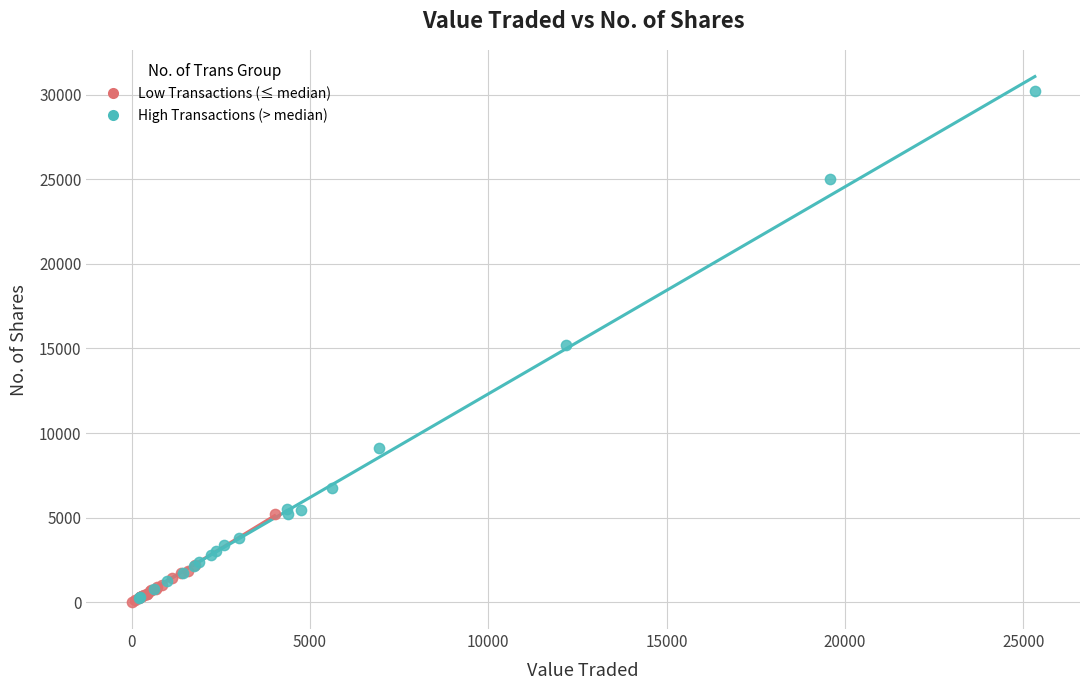

Which series reaches the maximum Y coordinate?

High Transactions (> median)